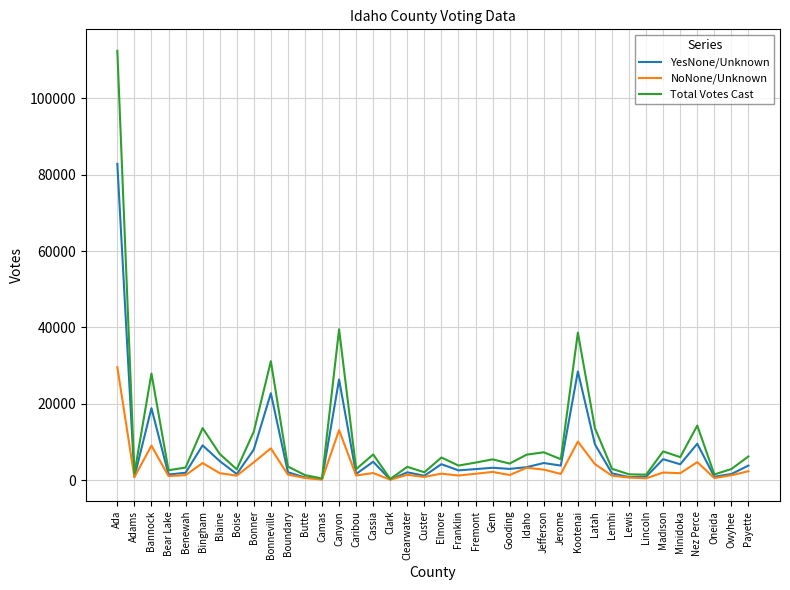

Rank the series by their maximum value, from lowest to highest.

NoNone/Unknown, YesNone/Unknown, Total Votes Cast